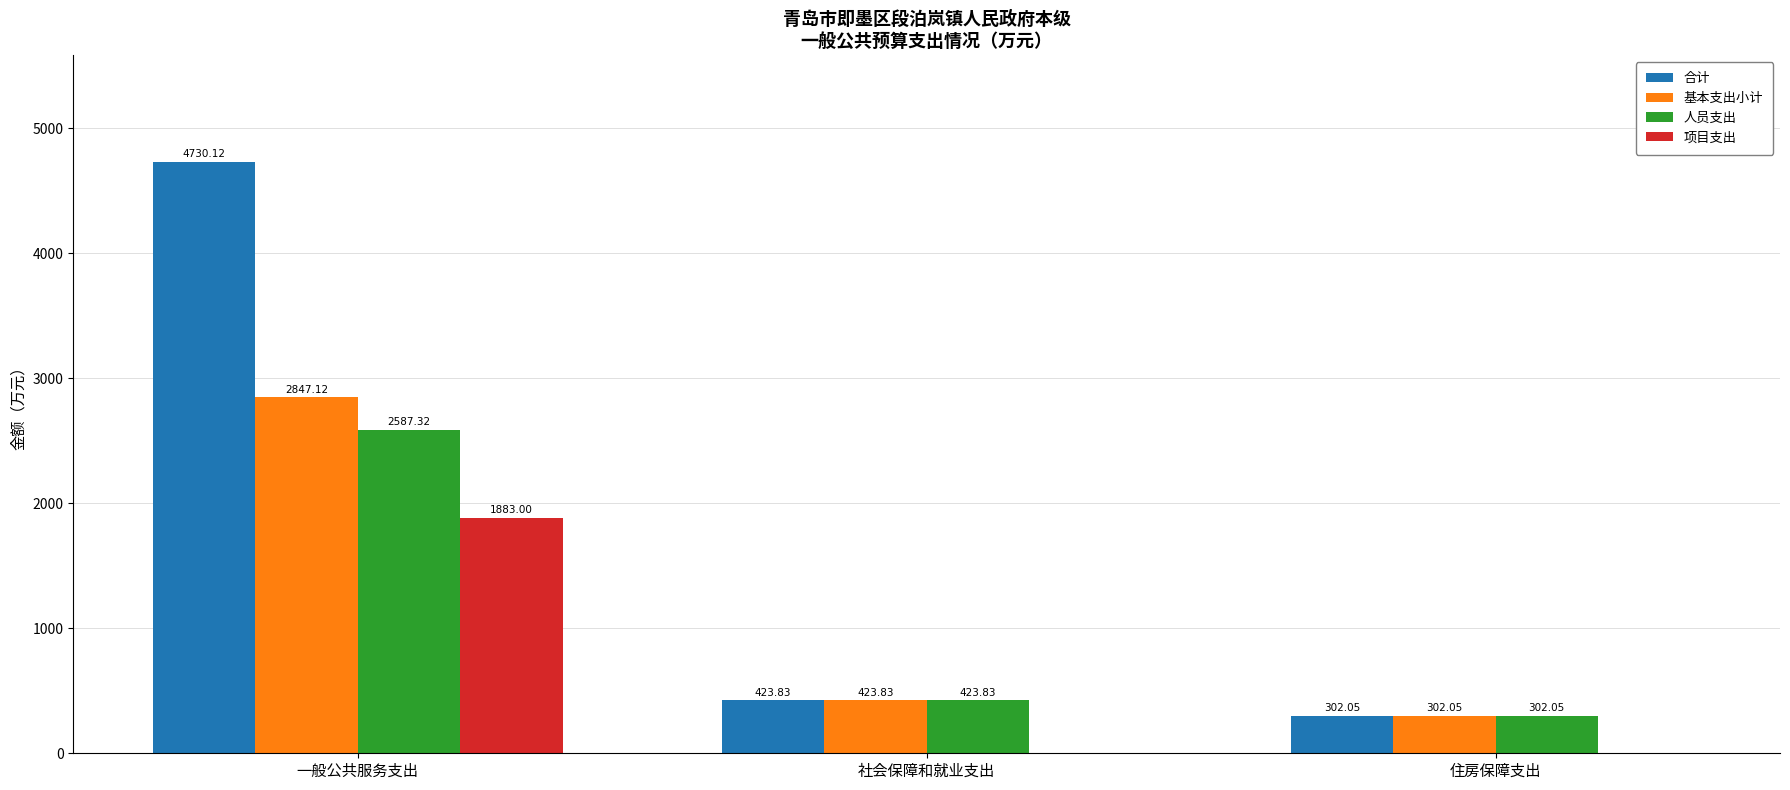

What is the total value across all series at 社会保障和就业支出?

1271.5